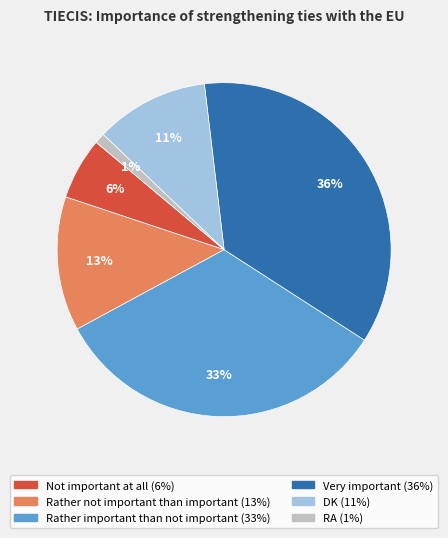

What is the ratio of the value at Rather important than not important to the value at DK?

3.0